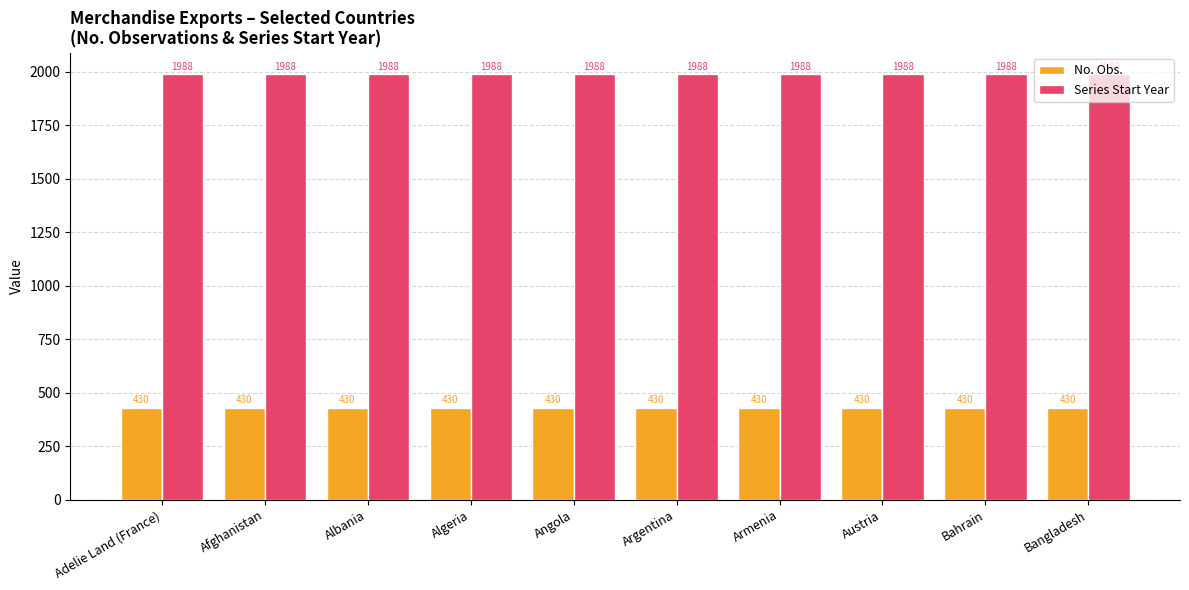

What is the value of the No. Obs. bar at the 4th from the left?

430